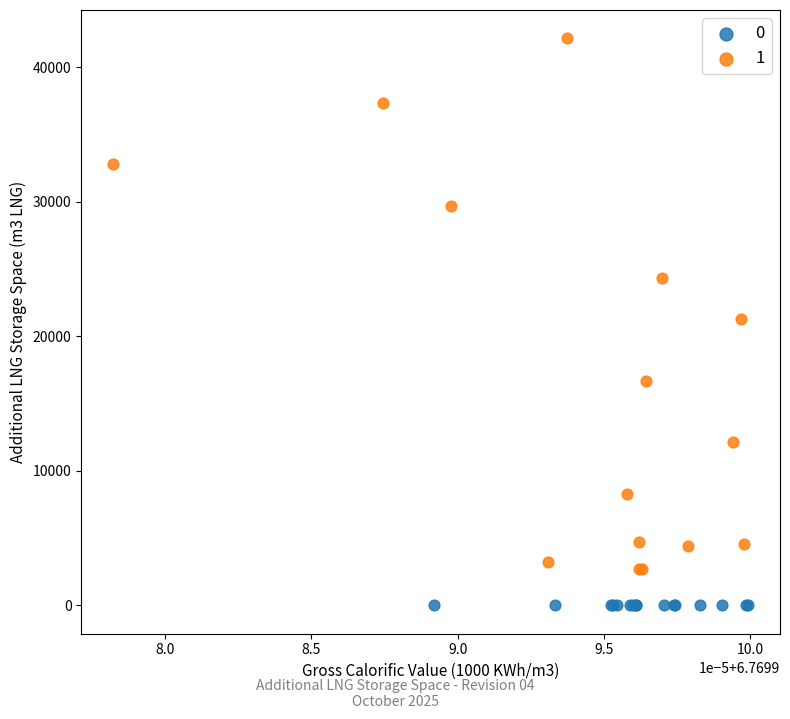

What are all the series names shown in the legend?

0, 1